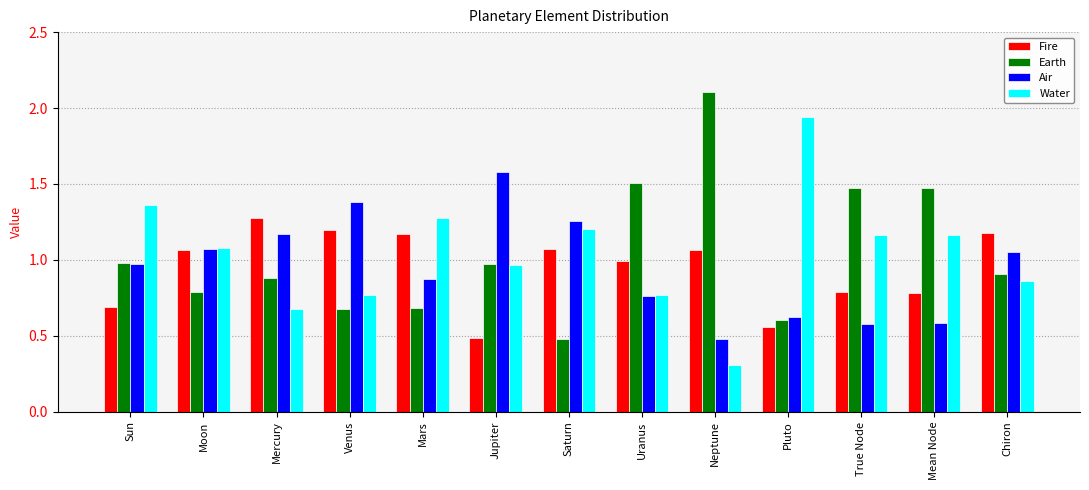

True or false: Water has a value of 0.5 at Sun.

False